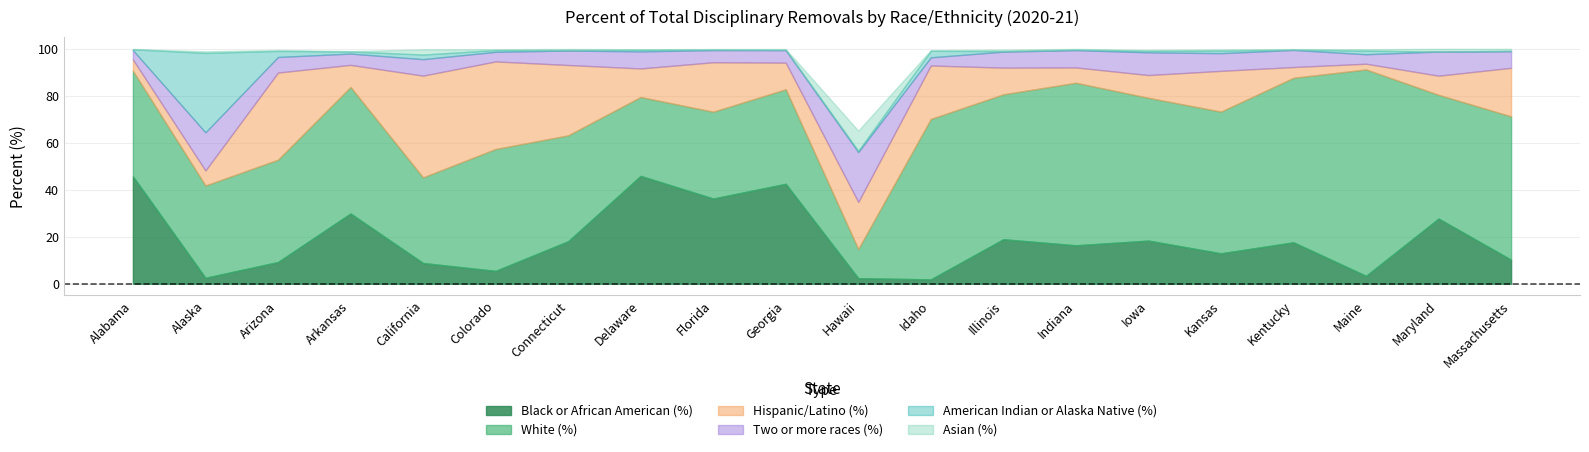

Rank the series by their maximum value, from lowest to highest.

Asian (%), Two or more races (%), American Indian or Alaska Native (%), Hispanic/Latino (%), Black or African American (%), White (%)